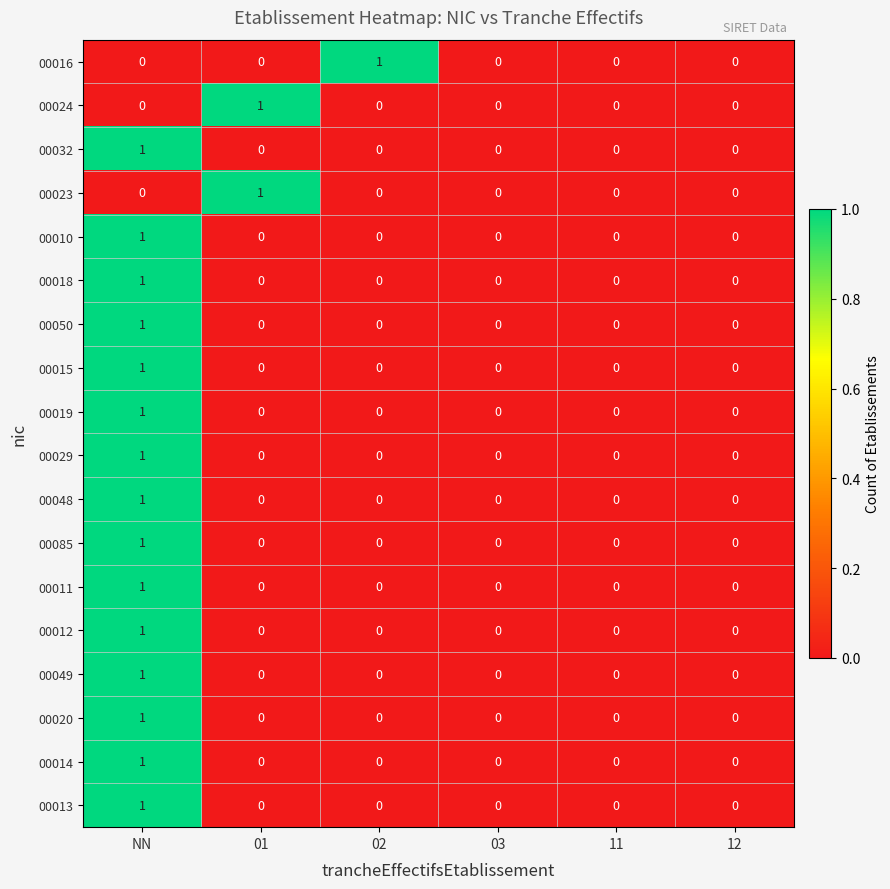

Between 02 and 03, which series saw the biggest shift?

00016